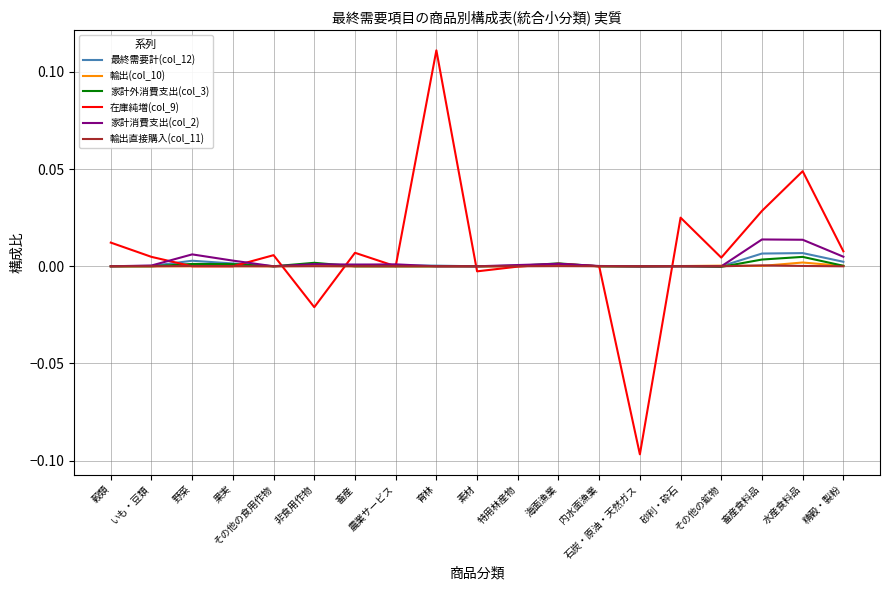

What are all the series names shown in the legend?

最終需要計(col_12), 輸出(col_10), 家計外消費支出(col_3), 在庫純増(col_9), 家計消費支出(col_2), 輸出直接購入(col_11)